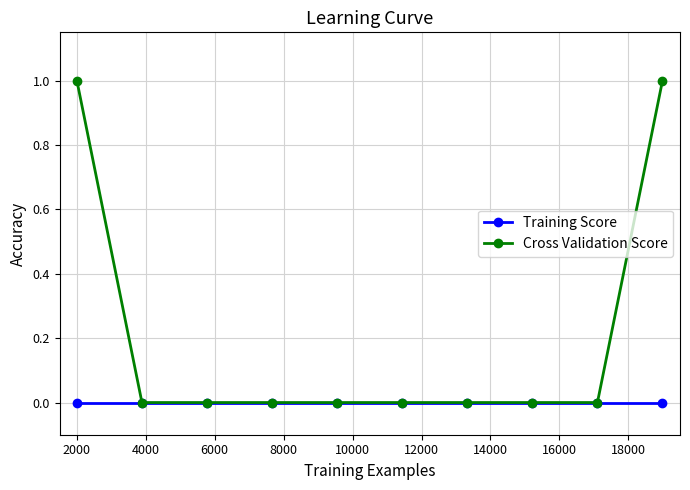

Rank the series by their average value, from highest to lowest.

Cross Validation Score, Training Score